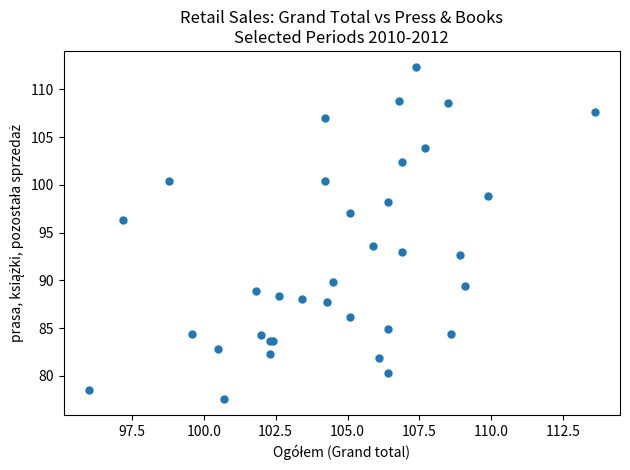

What Y value in the scatter plot is closest to 94?

93.6